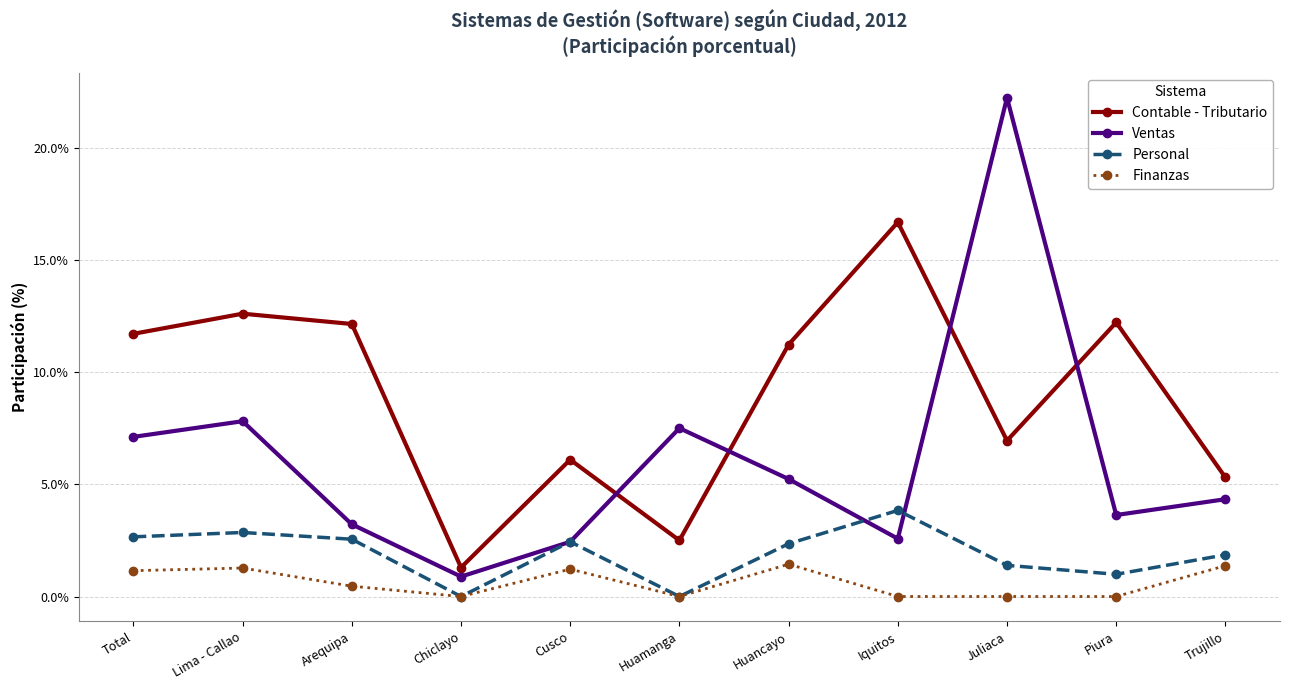

What value does the Contable - Tributario series have at Juliaca?

6.9